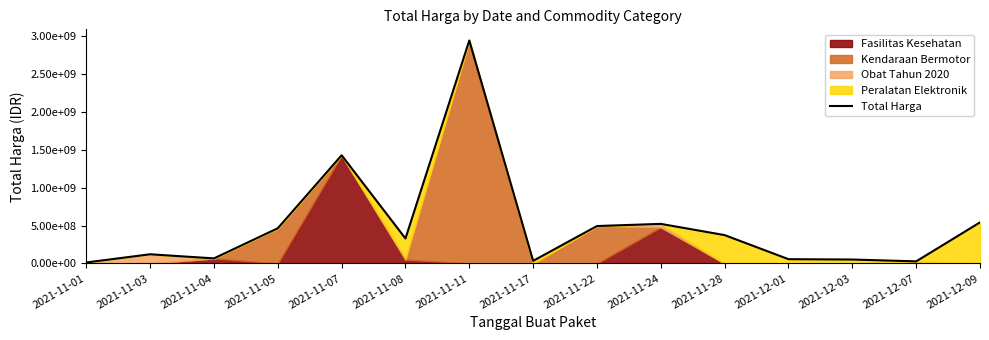

What is the maximum value shown in the chart?

2938963240